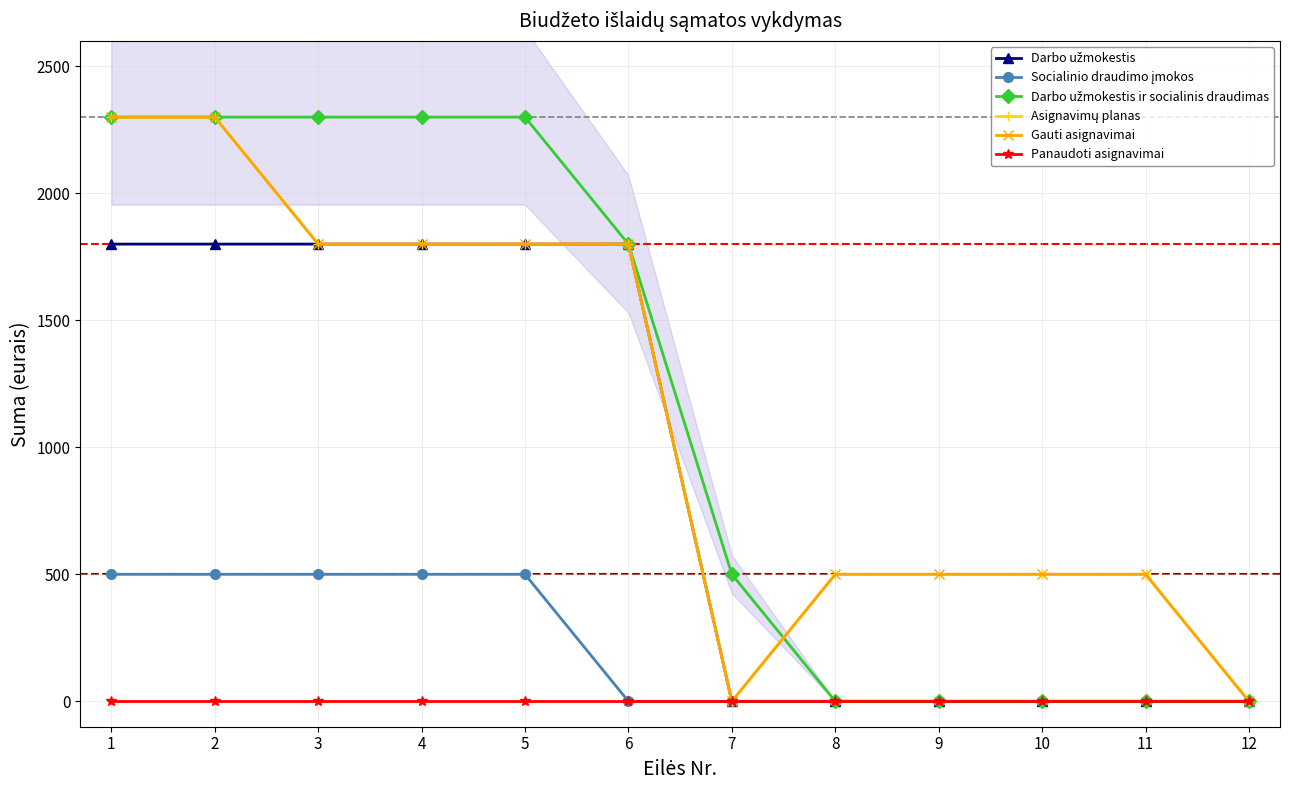

Rank the series by their maximum value, from lowest to highest.

Panaudoti asignavimai, Socialinio draudimo įmokos, Darbo užmokestis, Darbo užmokestis ir socialinis draudimas, Asignavimų planas, Gauti asignavimai